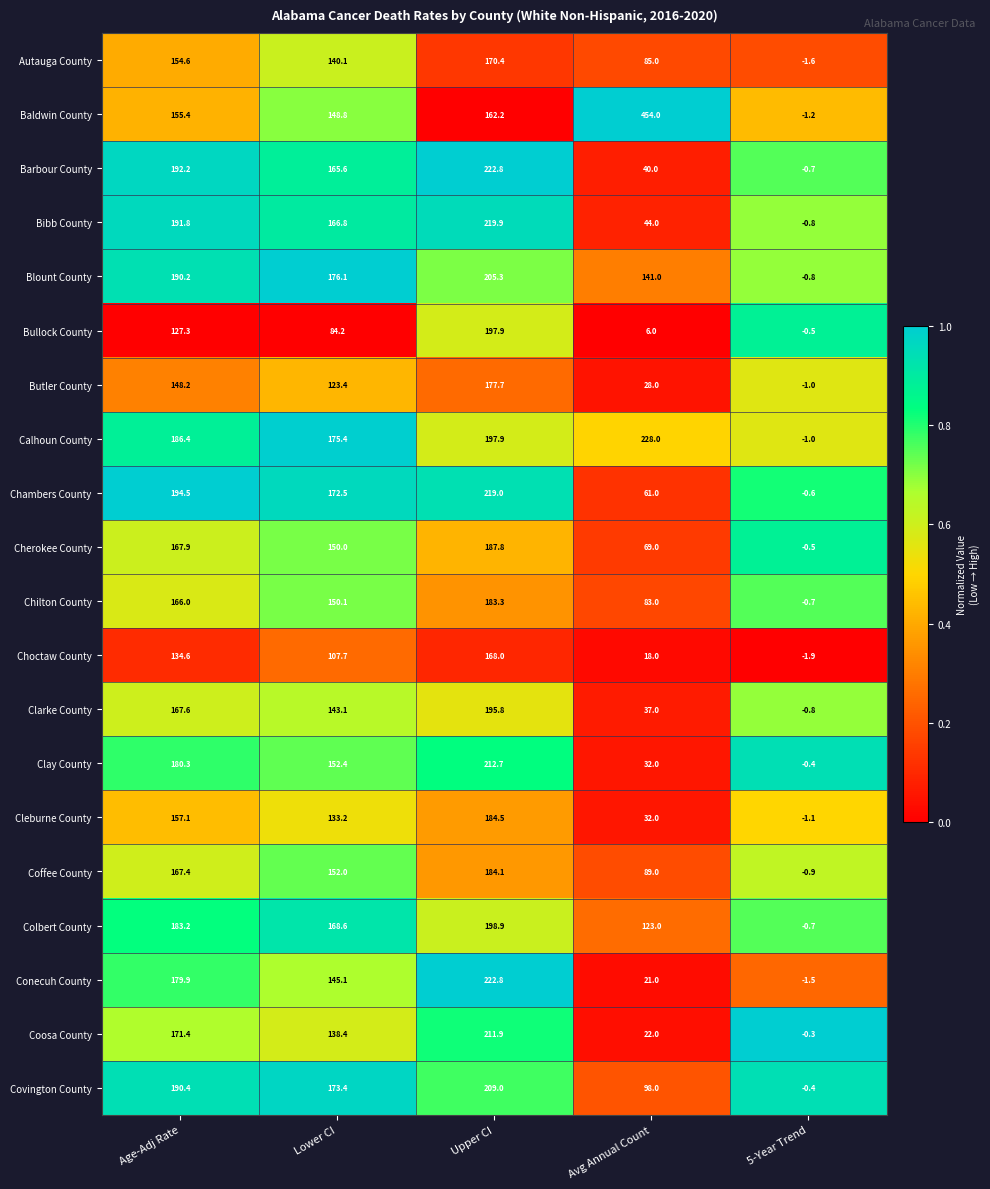

At which label does Coffee County first exceed 152?

Age-Adj Rate